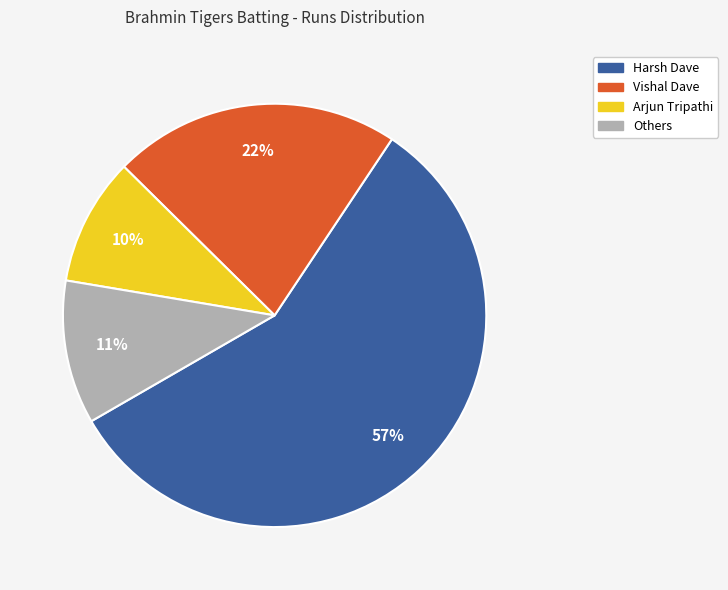

What is the ratio of the value at Others to the value at Arjun Tripathi?

1.1